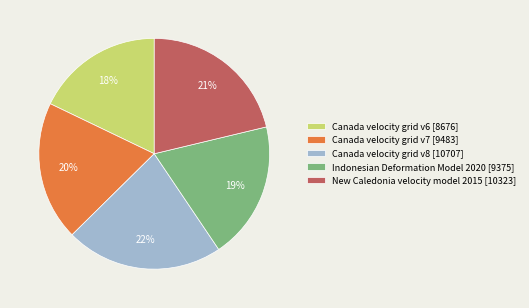

To the nearest percent, what percentage of the pie is Indonesian Deformation Model 2020?

19%